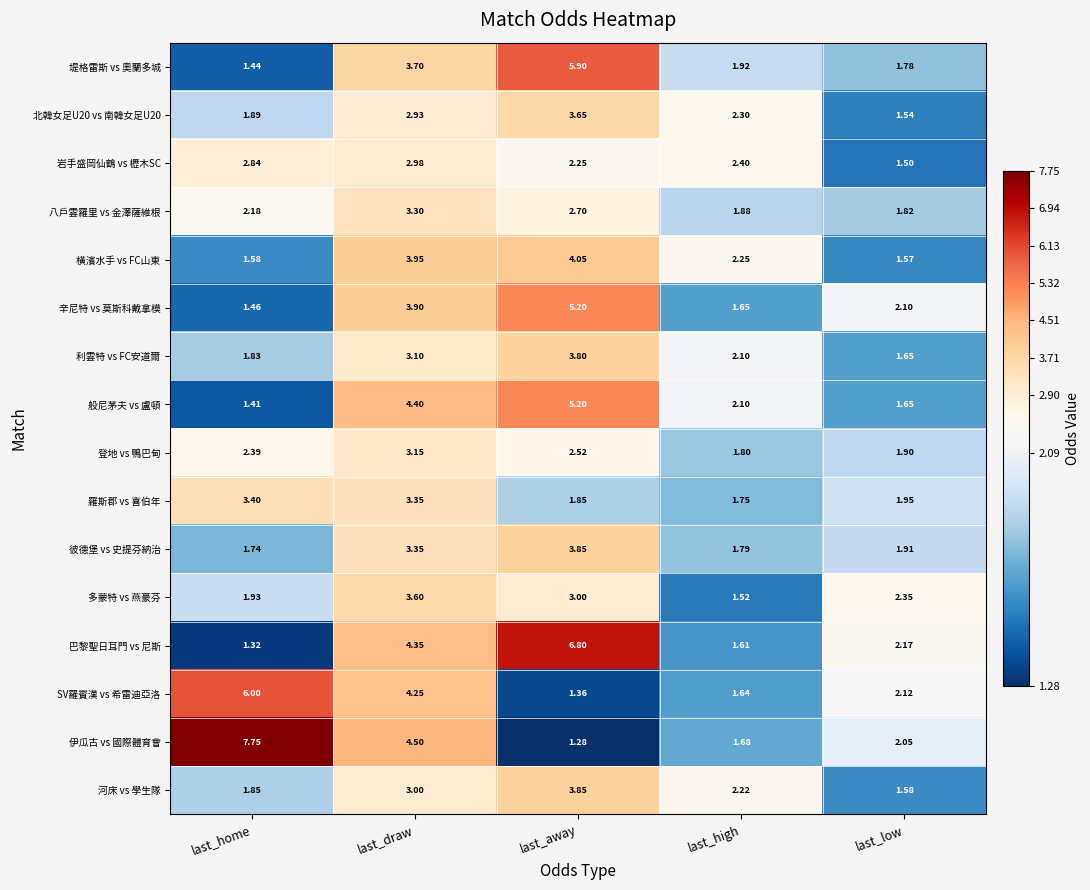

Rank the categories by 登地 vs 鴨巴甸 value from lowest to highest.

last_high, last_low, last_home, last_away, last_draw